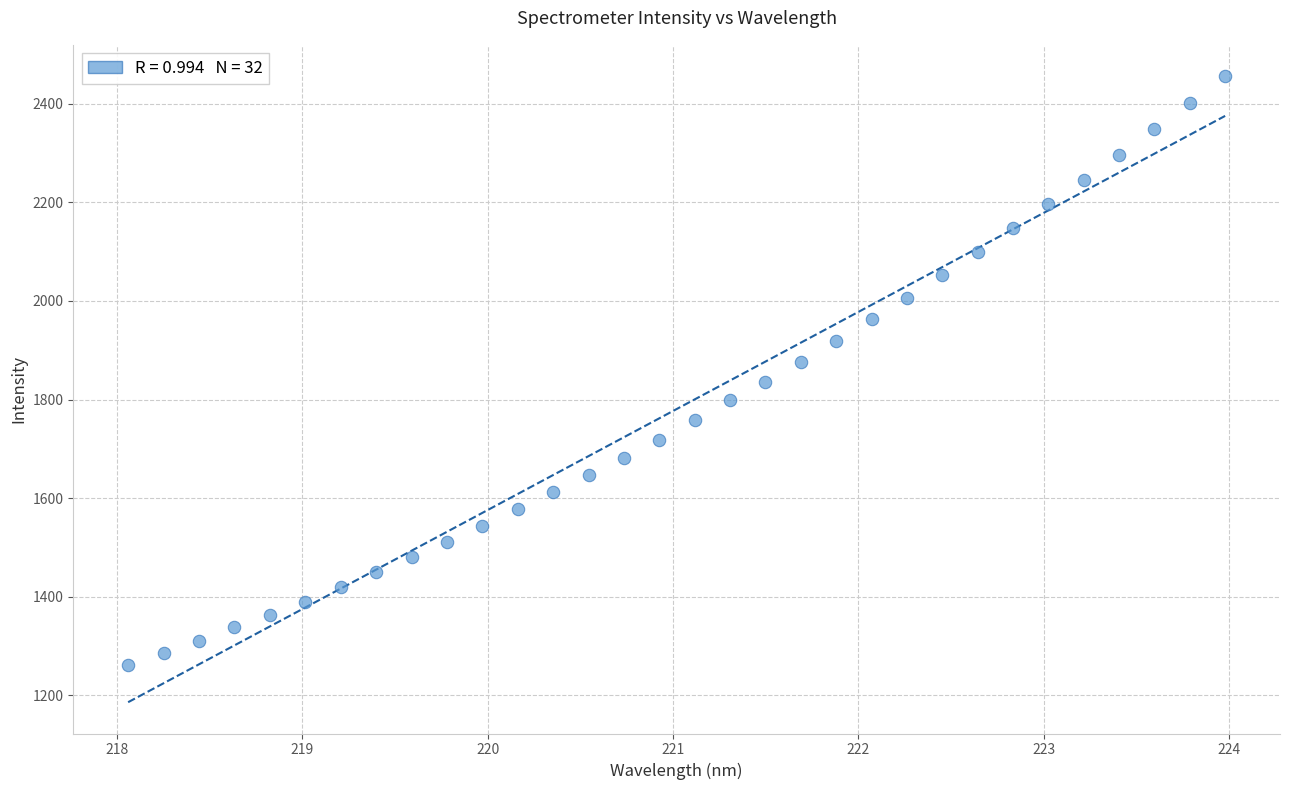

What is the range of X values (max minus min)?

5.9